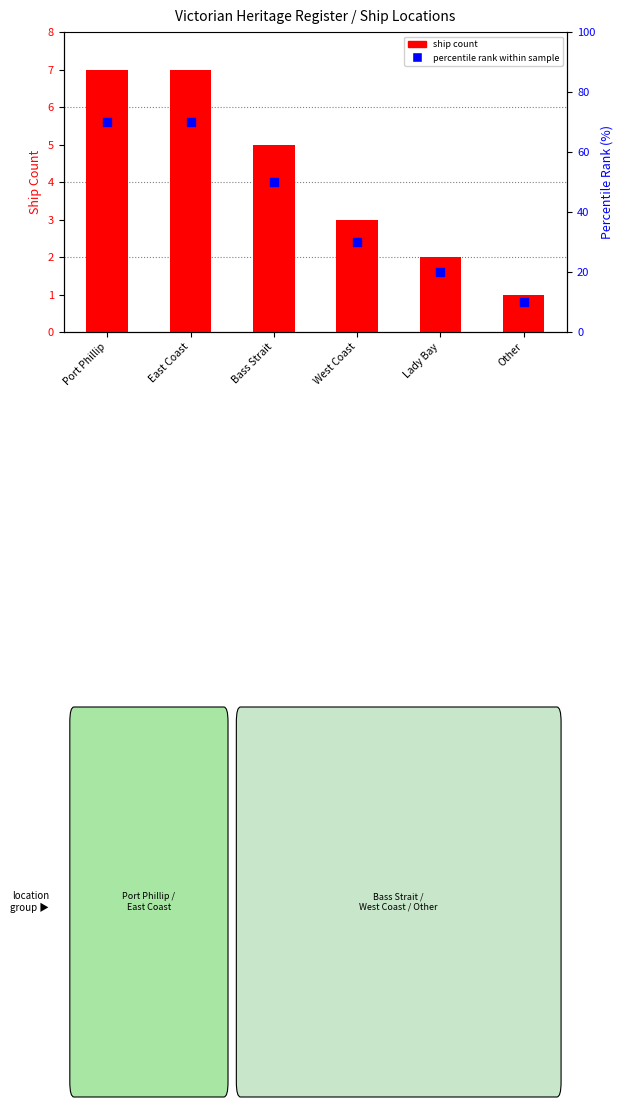

Which series reaches the maximum Y coordinate?

percentile rank within sample